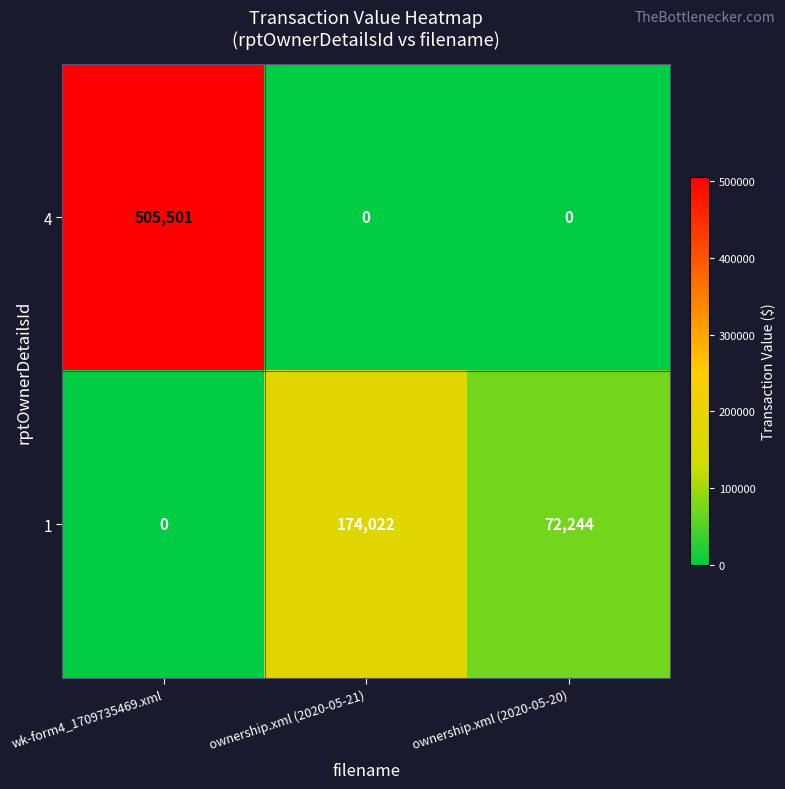

Reading left to right, transcribe all the data shown in this chart.

4: 505501	0	0
1: 0	174022	72244